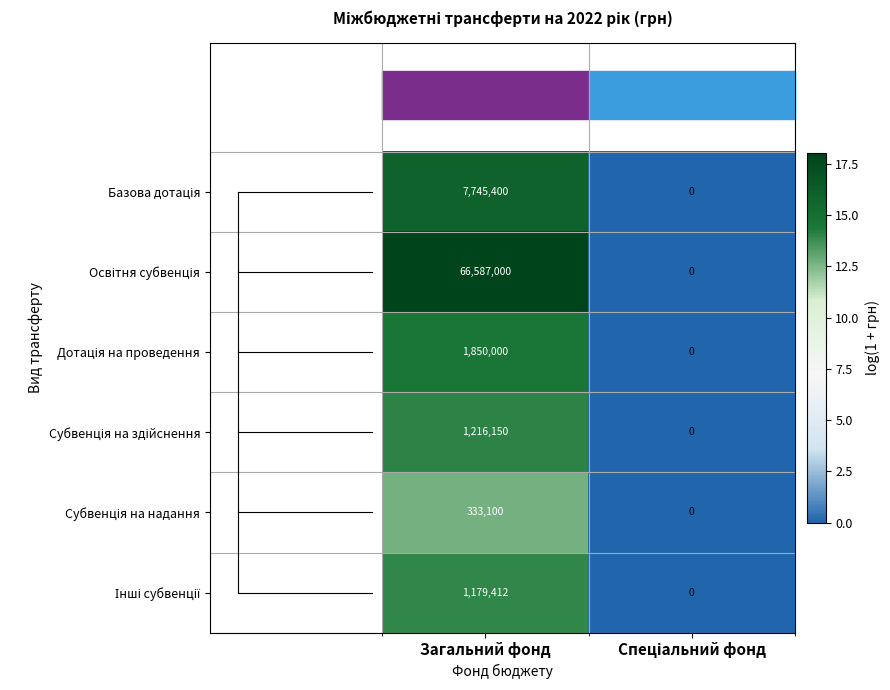

At which category is the sum across all series the highest?

Загальний фонд